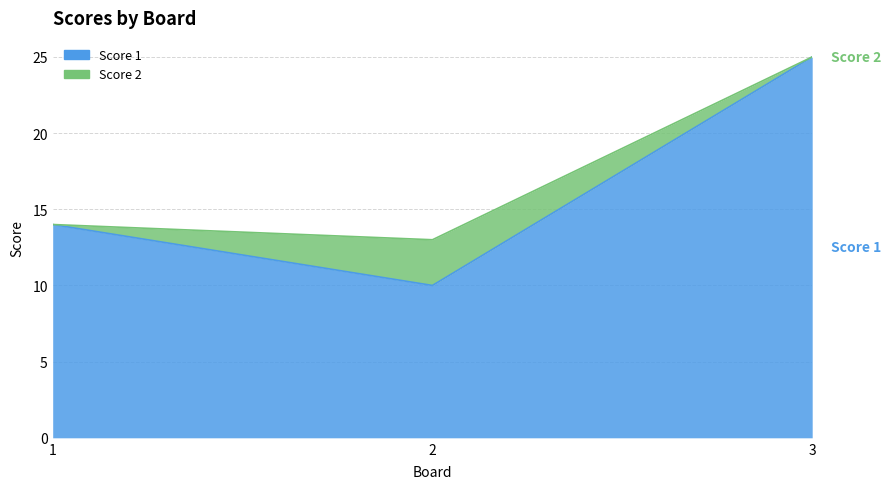

How many data points are less than 14?

1